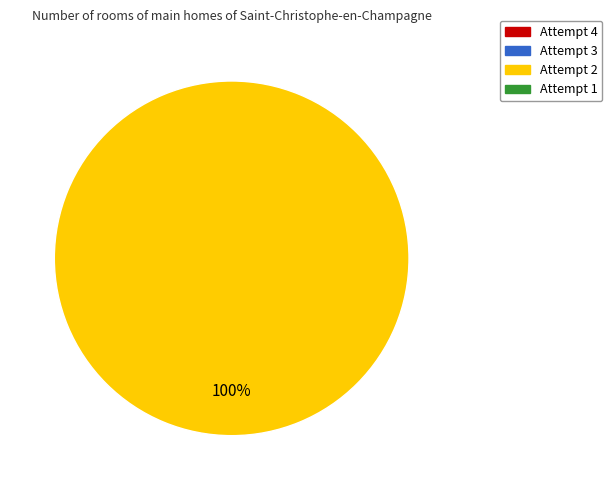

Is there a majority slice in this chart?

Yes